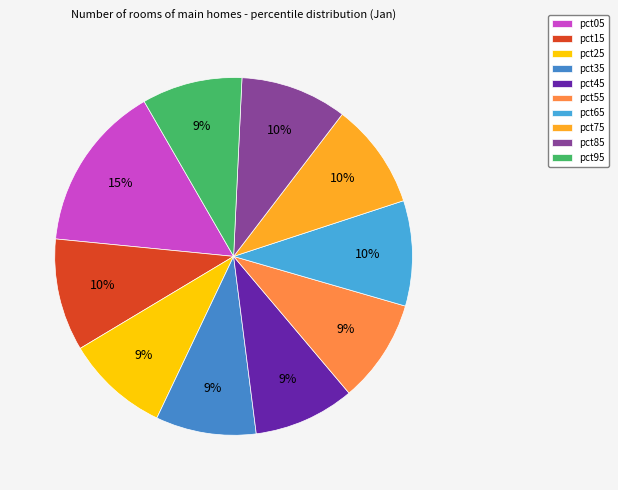

To the nearest percent, what is the combined percentage of pct05 and pct35?

24%